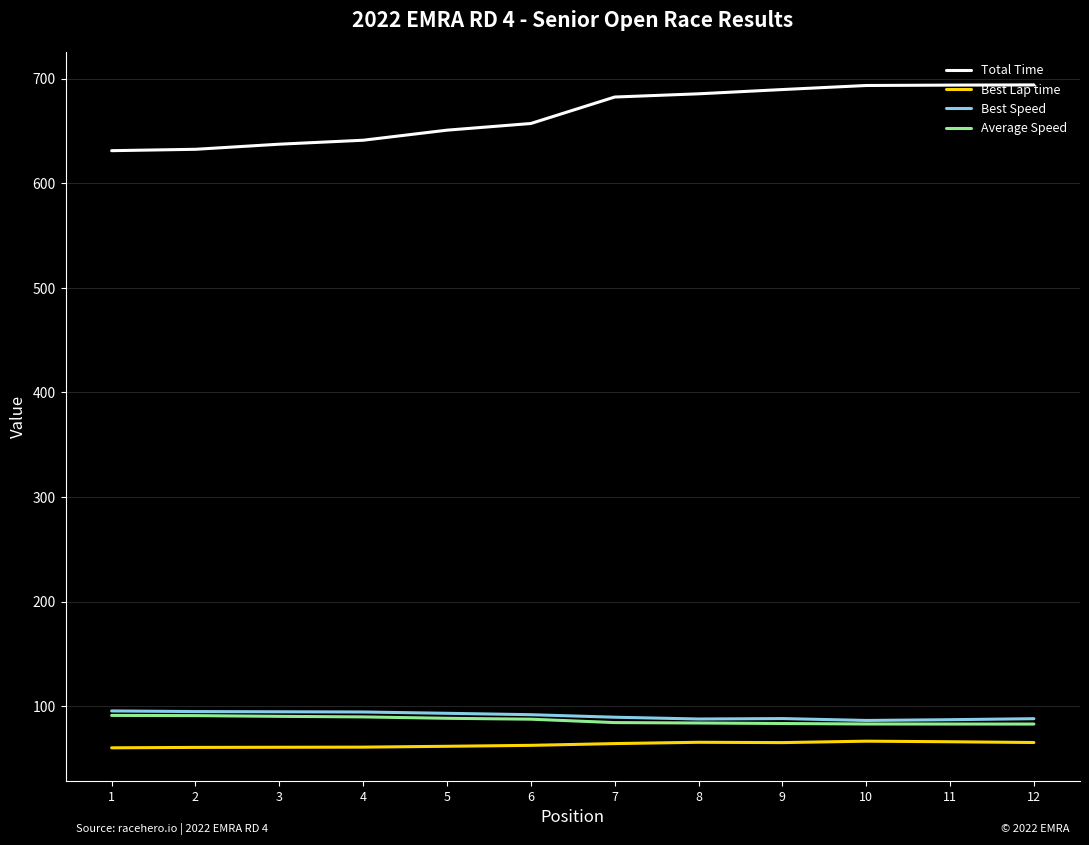

Is it true that Average Speed equals 143.7 at 11?

False